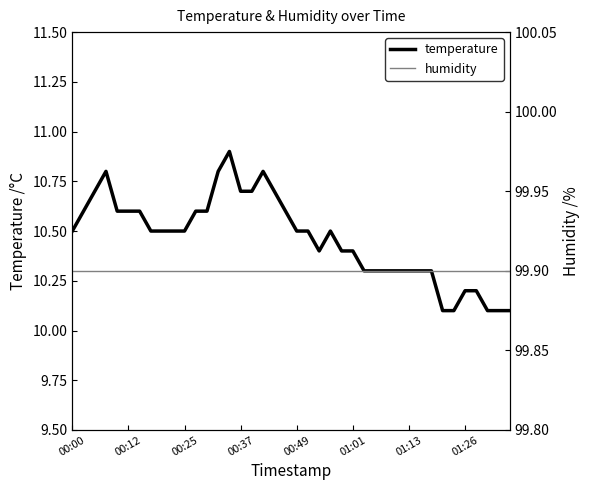

What is the lowest value of the temperature series?

10.1